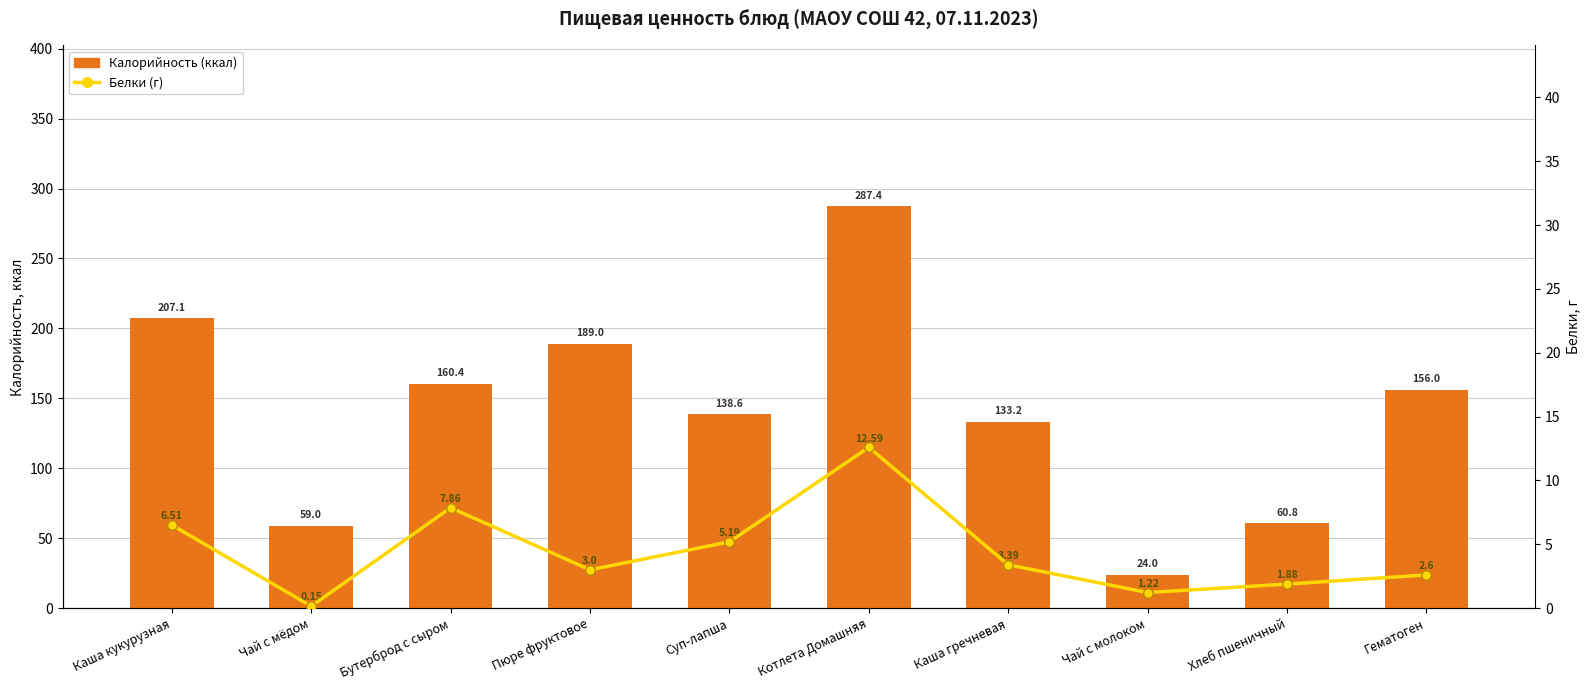

Where is Белки (г) nearest to the value 6?

Каша кукурузная